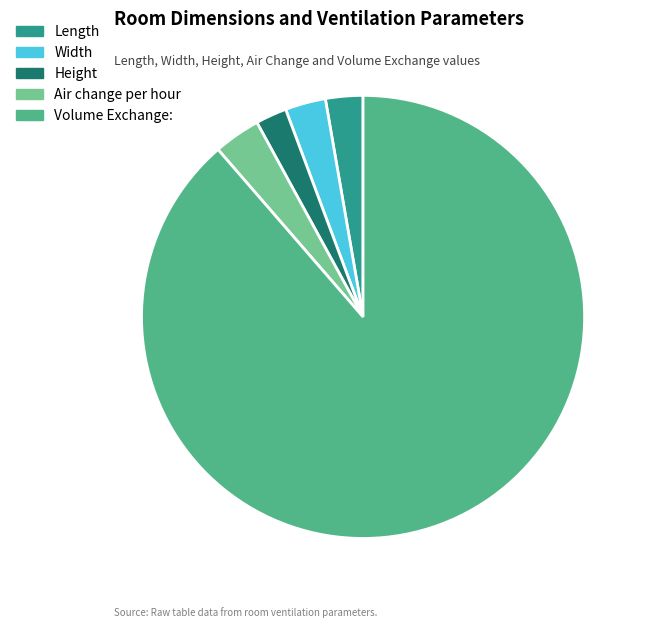

True or false: Volume Exchange: accounts for 89% of the total.

True